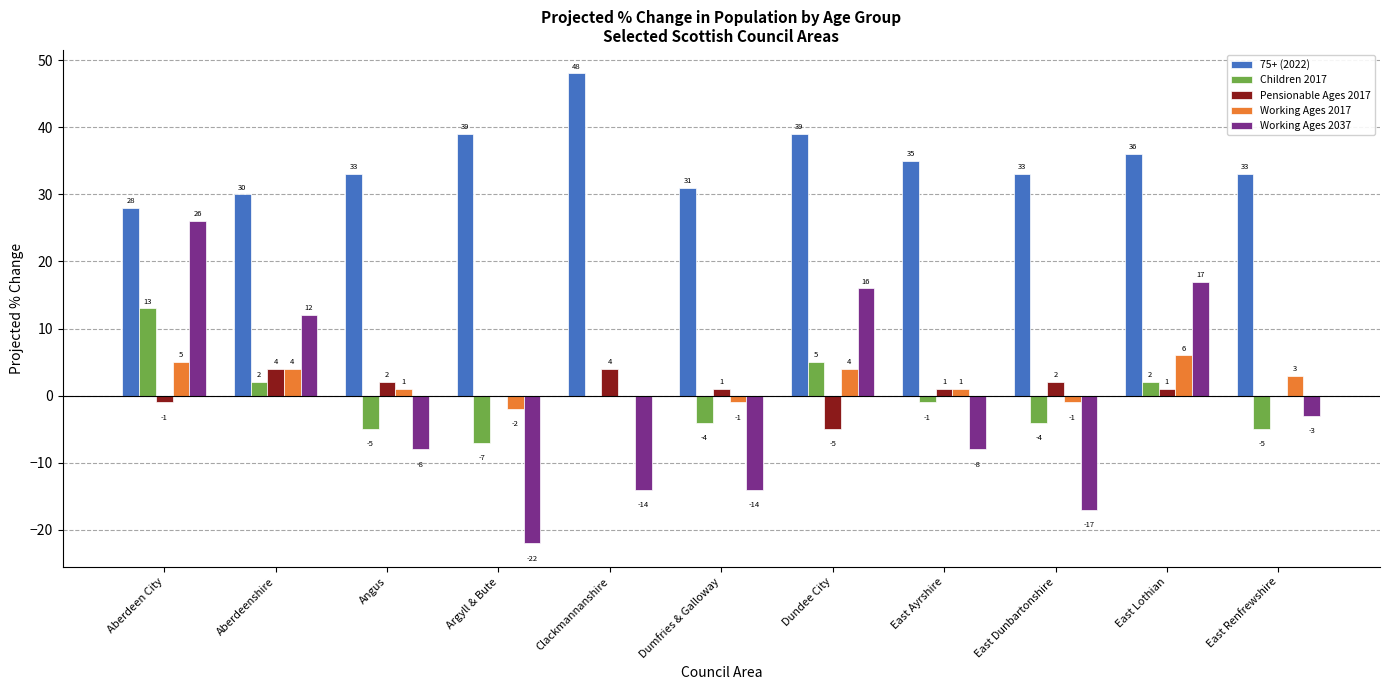

What value does the Working Ages 2017 series have at East Lothian?

6